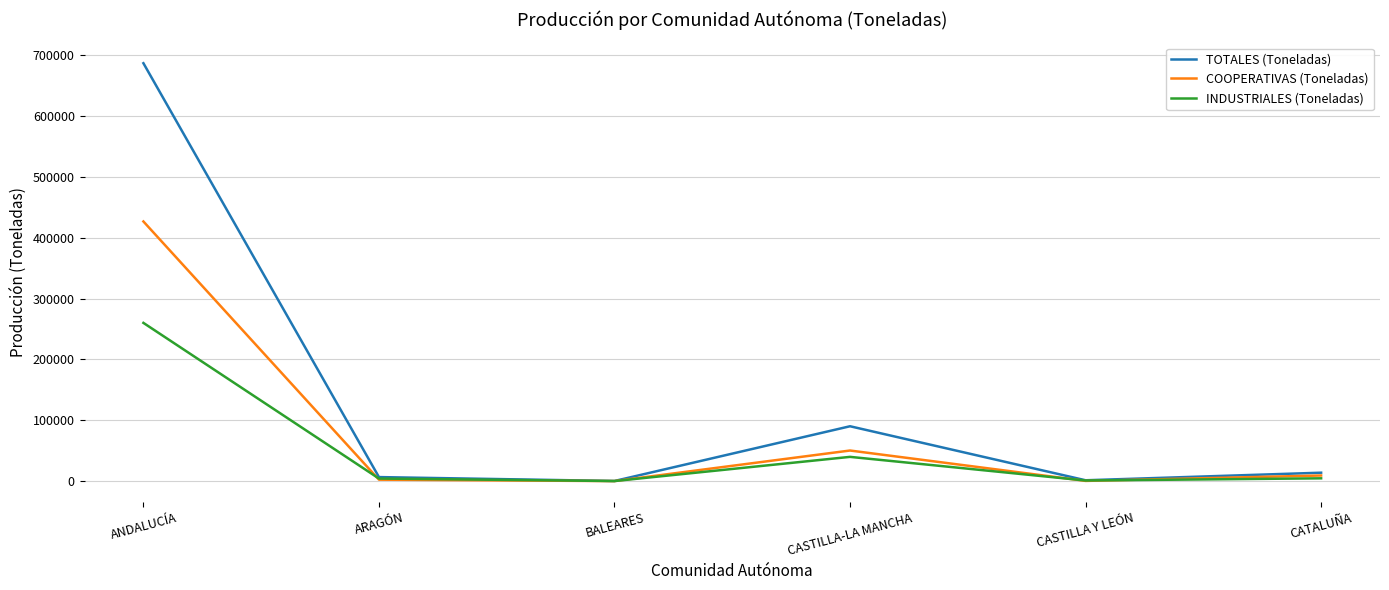

Which series has the largest range (max minus min)?

TOTALES (Toneladas)